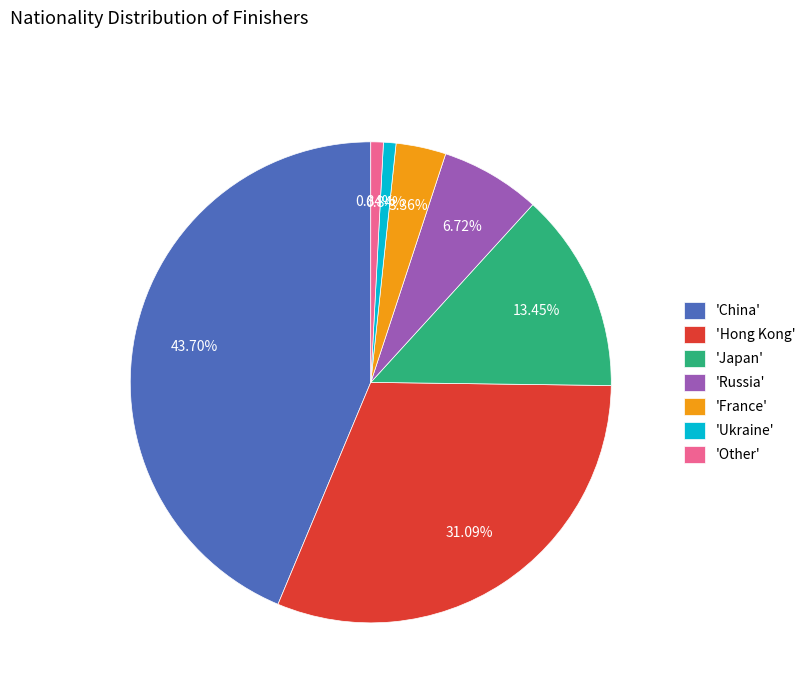

Which slice is the largest?

'China'